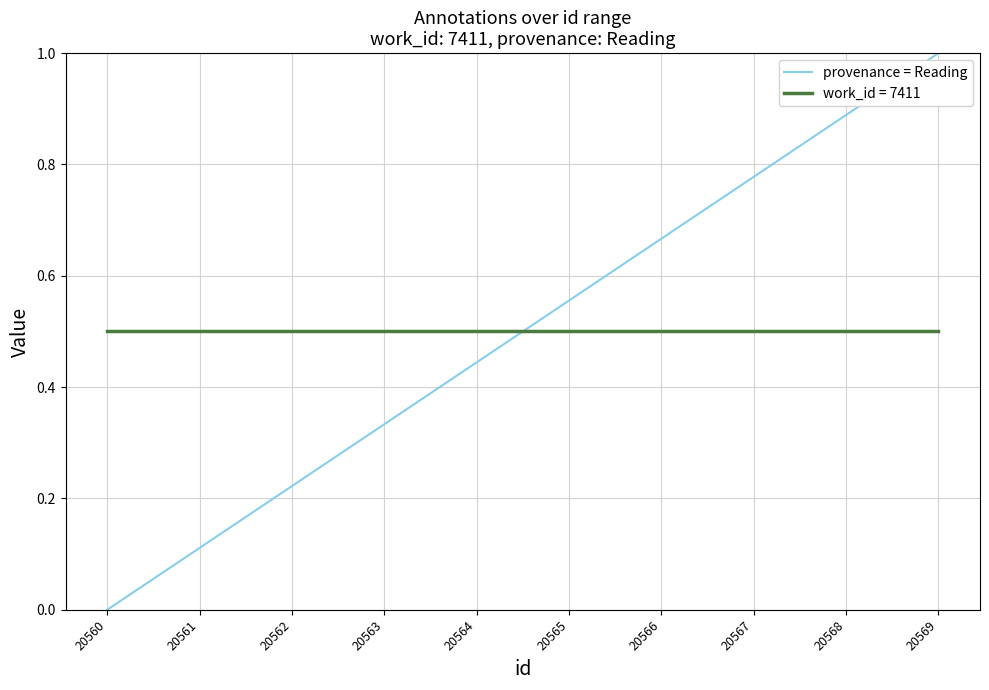

What is the approximate value of work_id = 7411 at 20565?

0.5